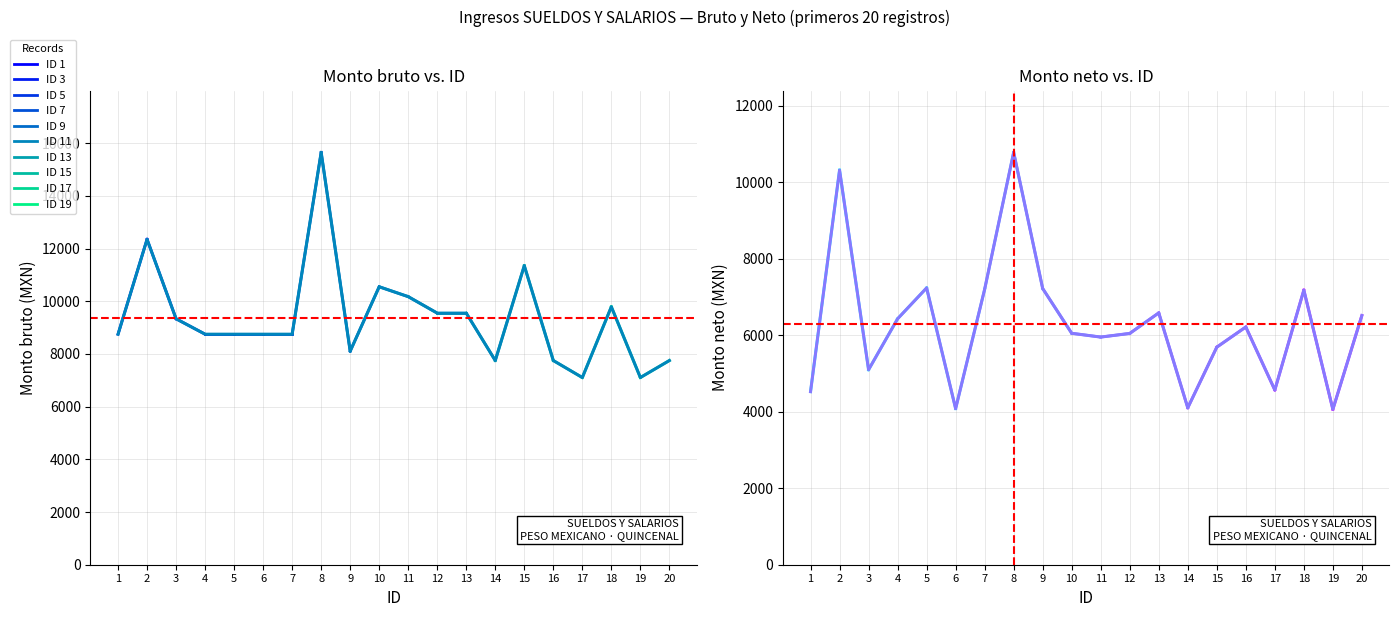

Rank the series by their maximum value, from lowest to highest.

Monto neto, Monto bruto